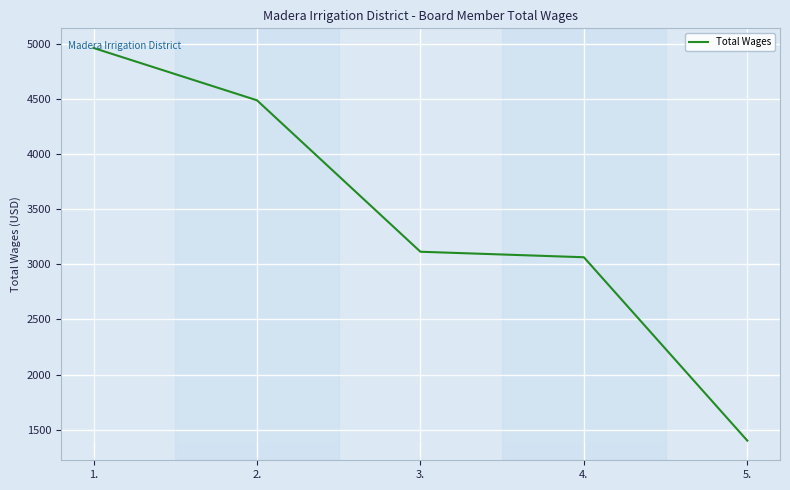

Reading right to left, transcribe all the data shown in this chart.

1400	3065	3115	4490	4965